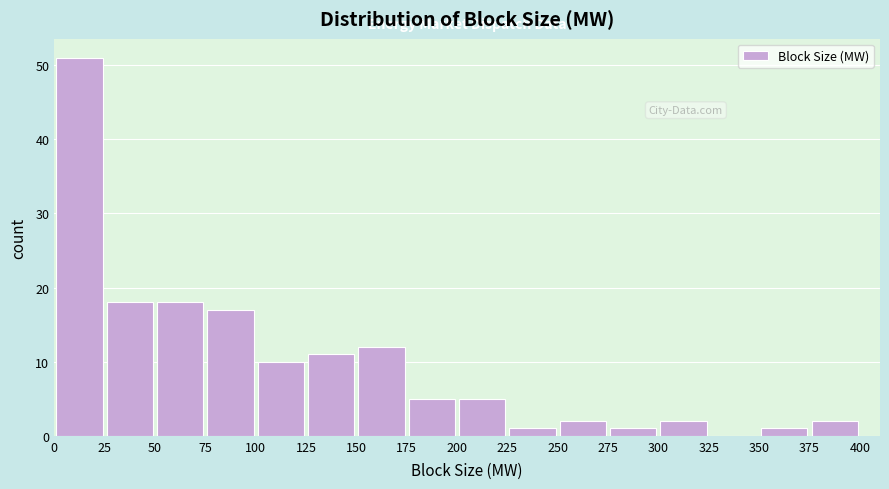

How tall is the bar that spans 250 to 275 on the x-axis? The values are not printed on the chart, so give them approximately, as read against the axis.

2